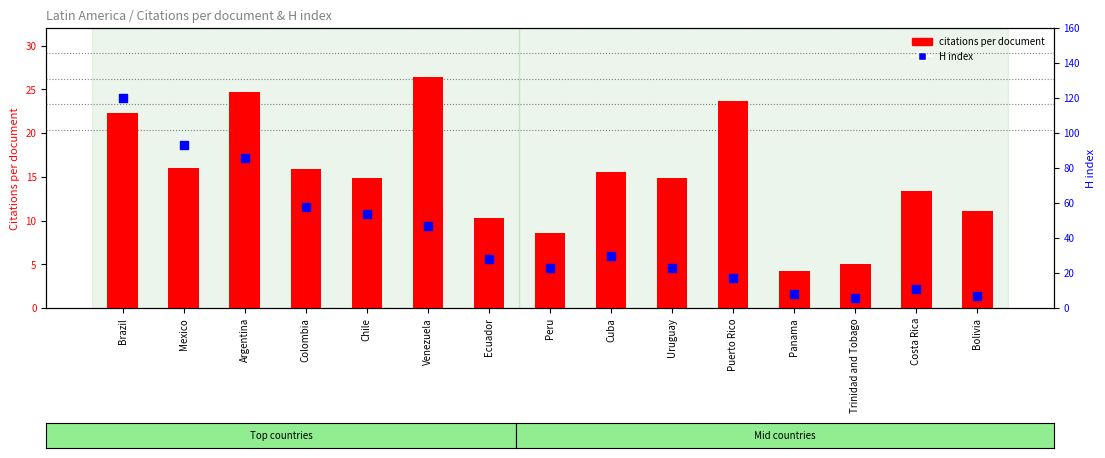

At how many categories does at least one series exceed 112?

1